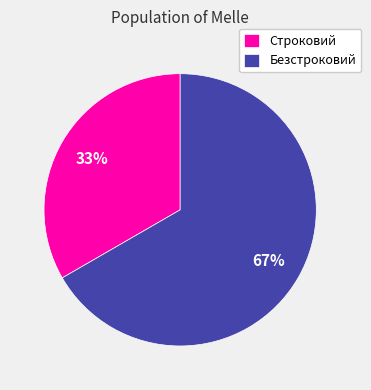

Does any single category account for the majority?

Yes